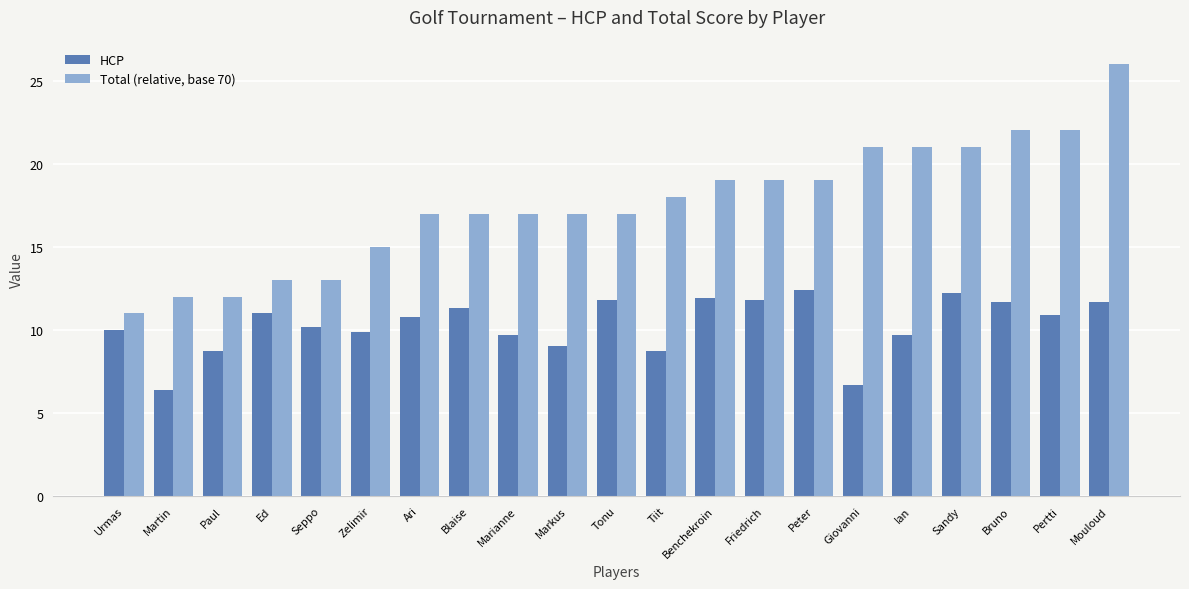

How many series are shown in this chart?

2